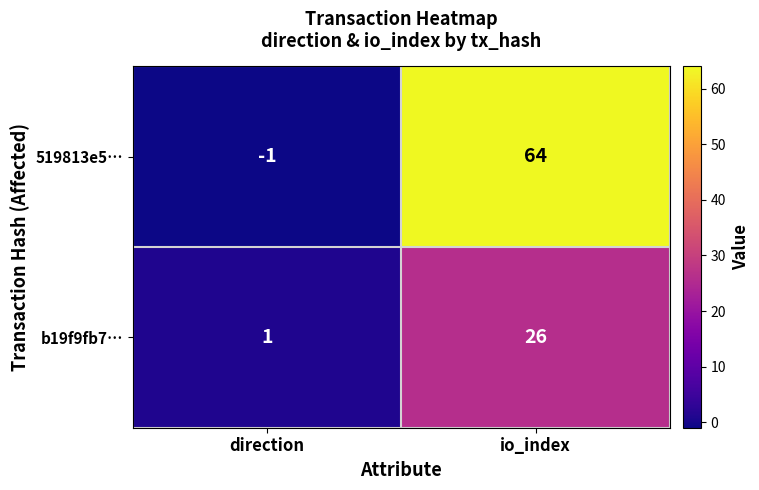

At which category is the sum across all series the highest?

io_index